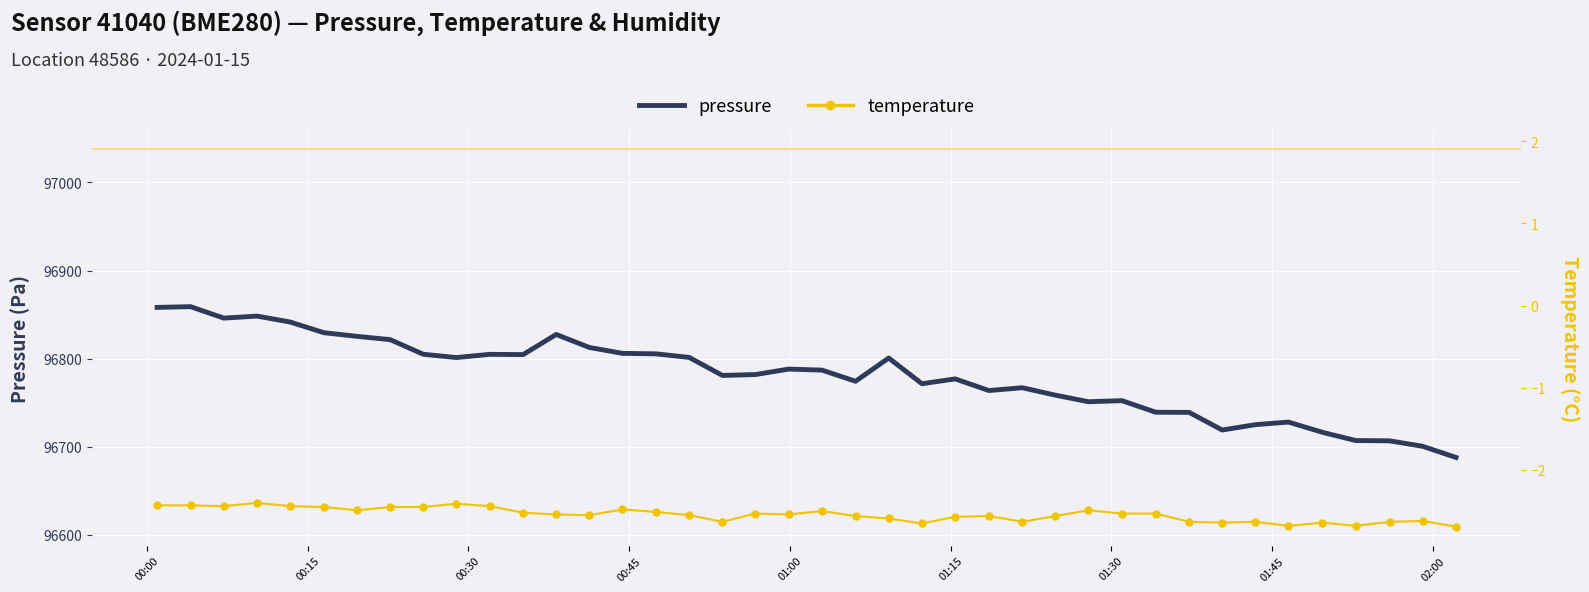

Which series reaches the minimum Y coordinate?

temperature